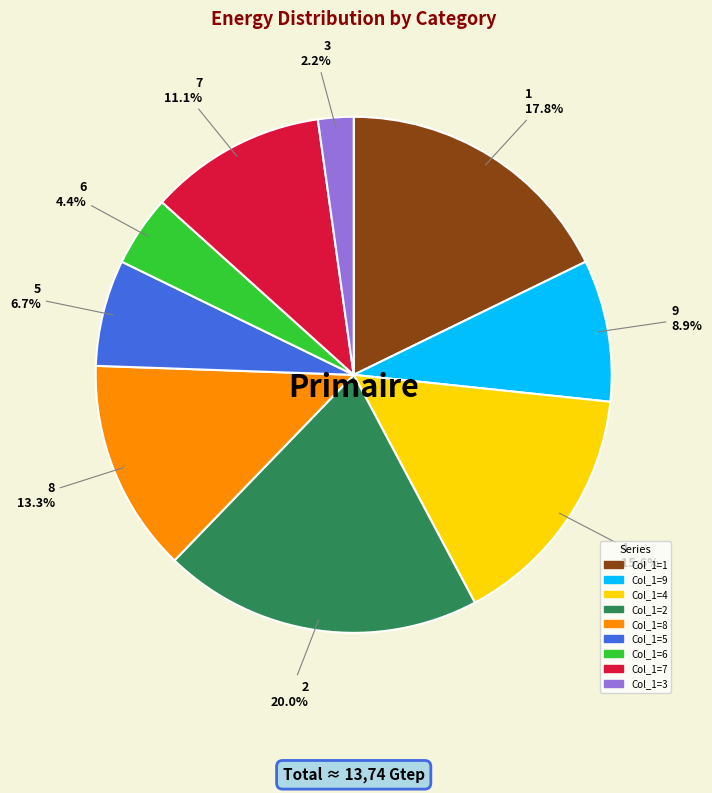

To the nearest percent, what percentage of the pie is 8?

13%